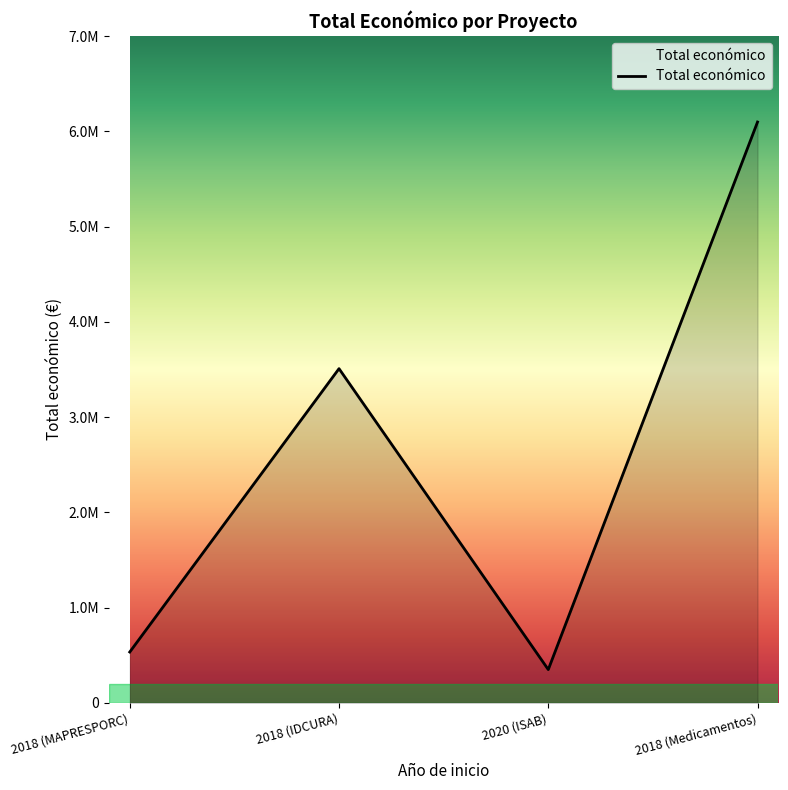

What is the difference between the maximum and minimum values?

5748328